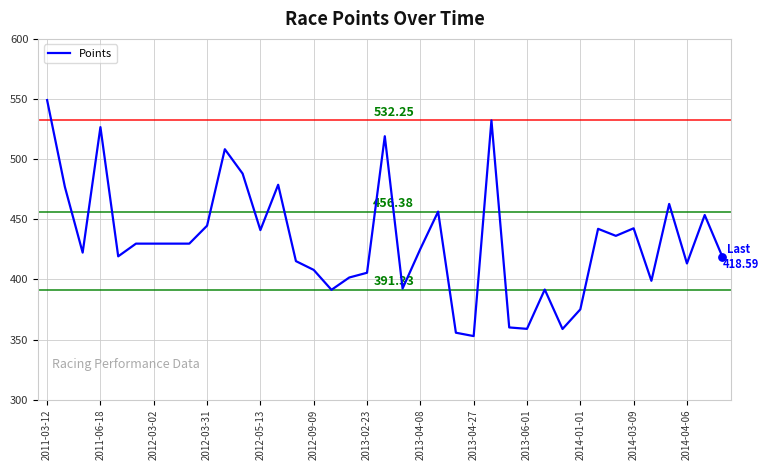

How many lines are shown in the chart?

1